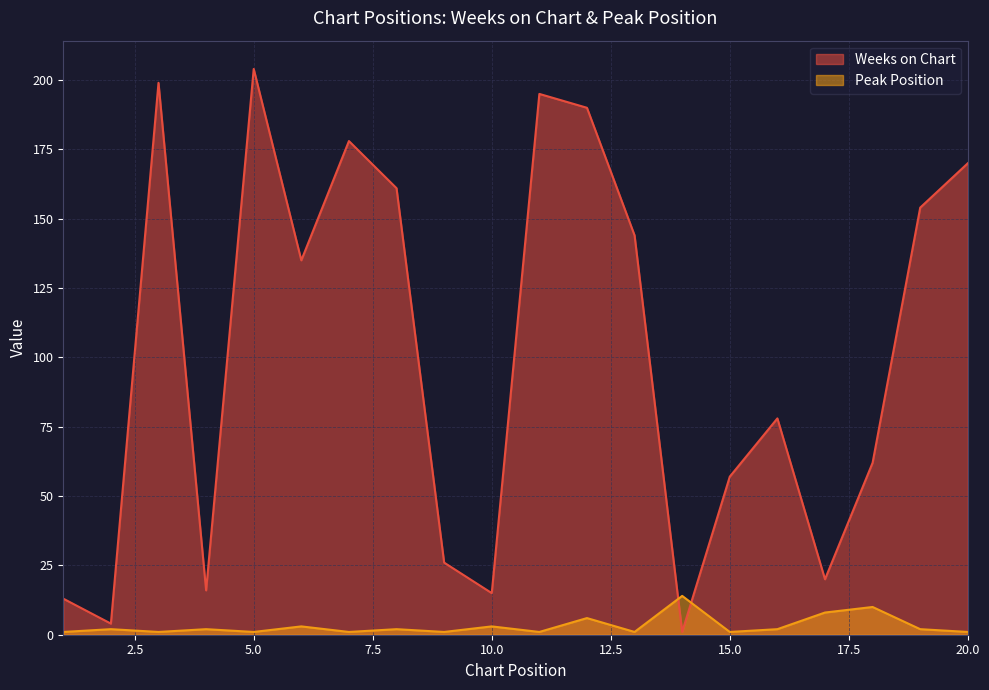

Which series has the largest range (max minus min)?

Weeks on Chart